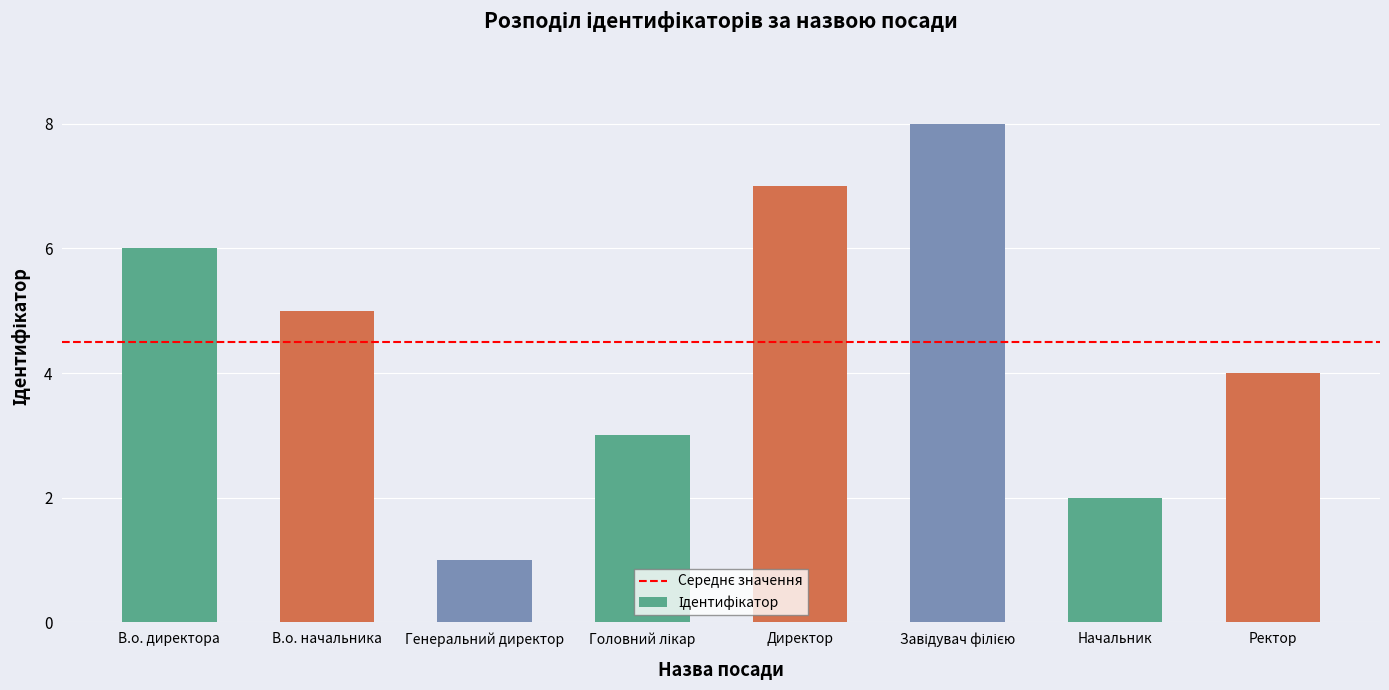

What is the label of the 1st bar from the right?

Ректор